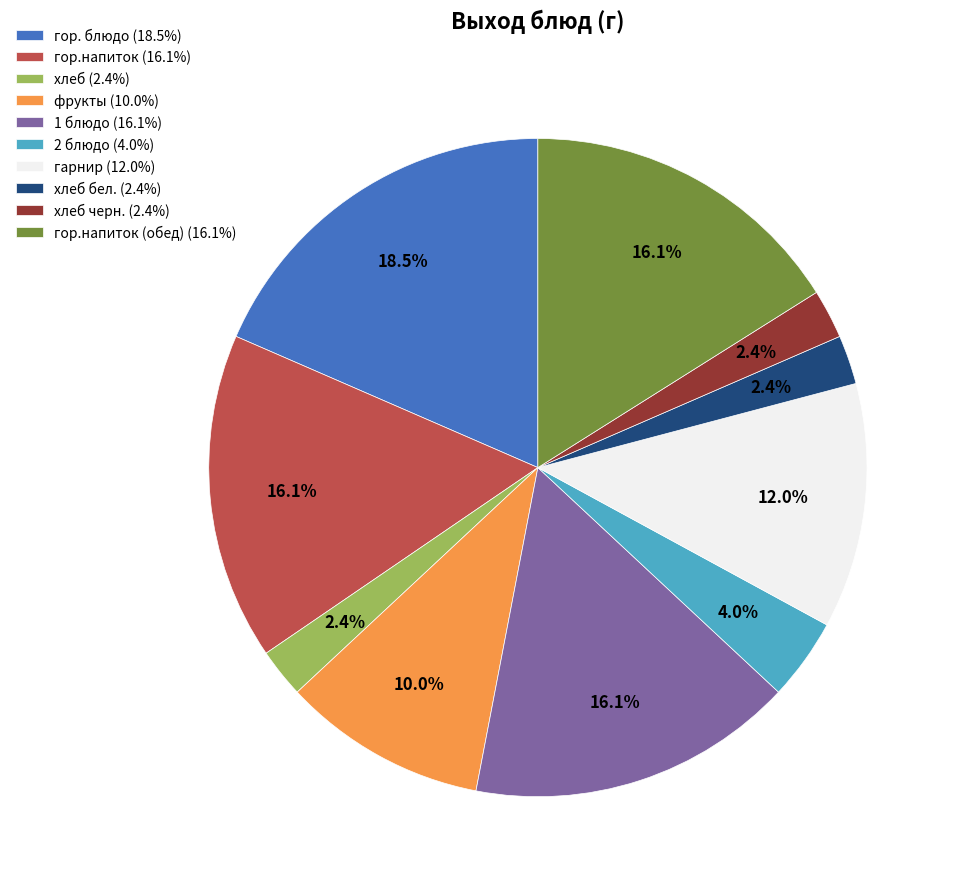

Do 1 блюдо (16.1%) and гарнир (12.0%) together represent more than half of the pie?

No